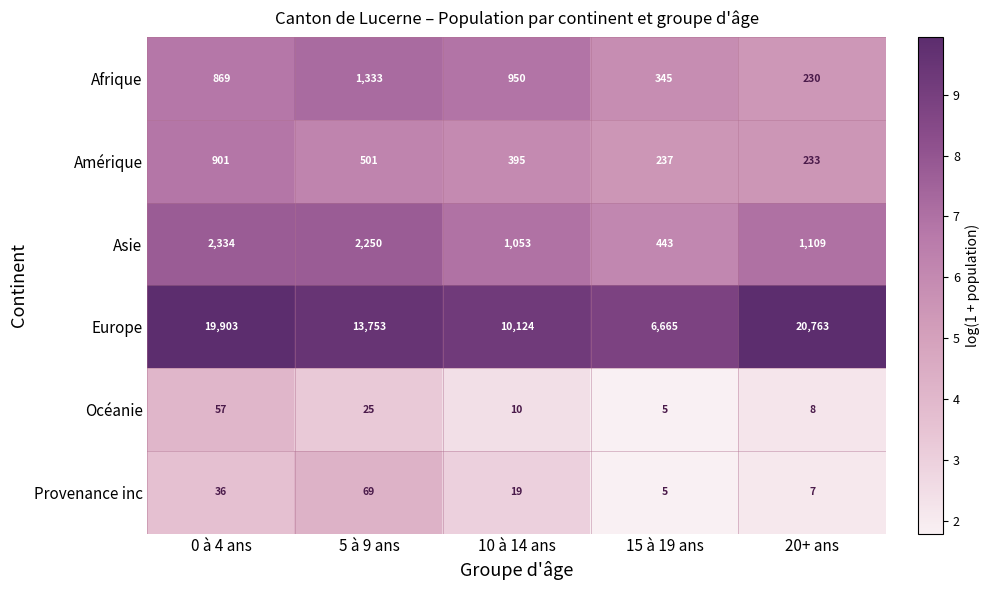

Reading left to right, extract all data points from this chart.

Afrique: 869	1333	950	345	230
Amérique: 901	501	395	237	233
Asie: 2334	2250	1053	443	1109
Europe: 19903	13753	10124	6665	20763
Océanie: 57	25	10	5	8
Provenance inc: 36	69	19	5	7